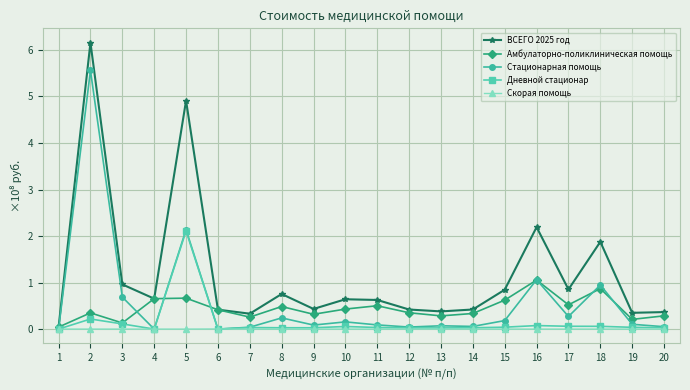

Which series has the largest total across all categories?

ВСЕГО 2025 год